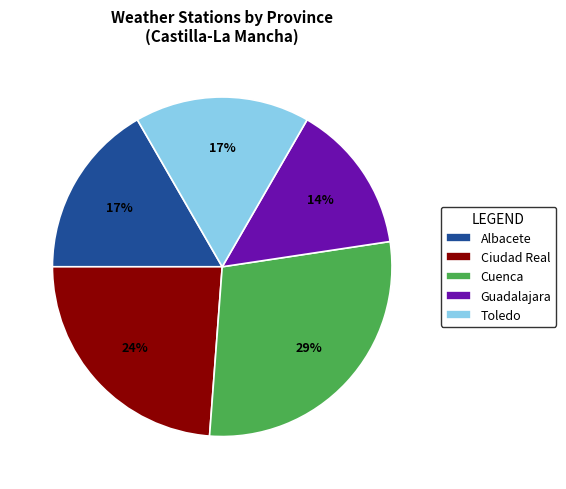

Is it true that Ciudad Real is 16% of the pie?

False